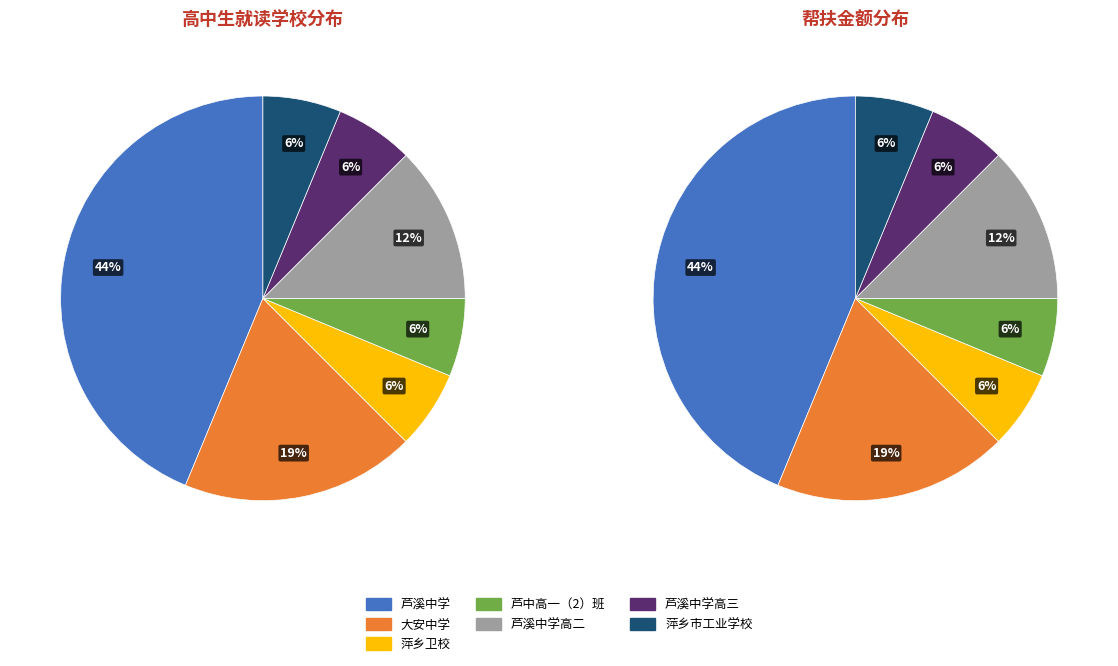

Combined, do 芦溪中学高二 and 大安中学 account for over 50%?

No